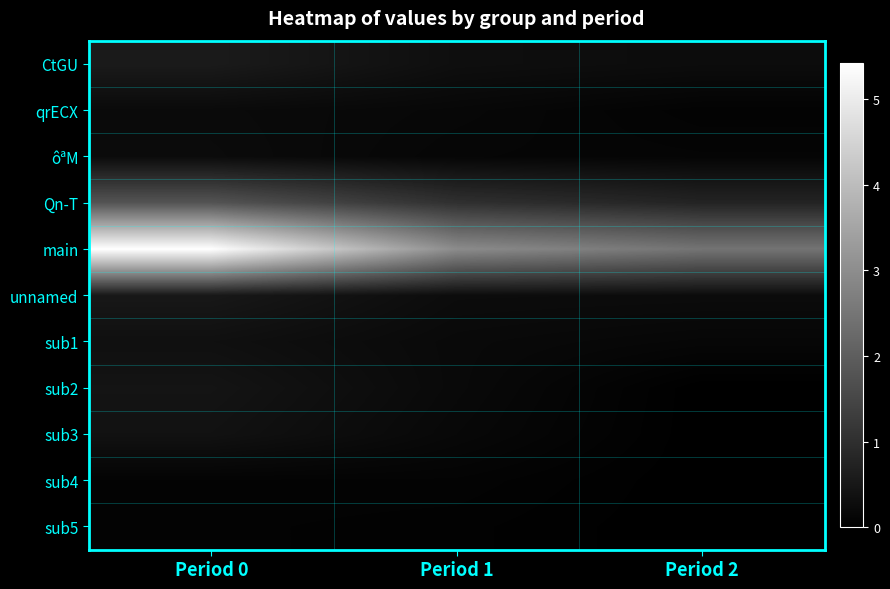

Which series changed the most between Period 0 and Period 2?

main